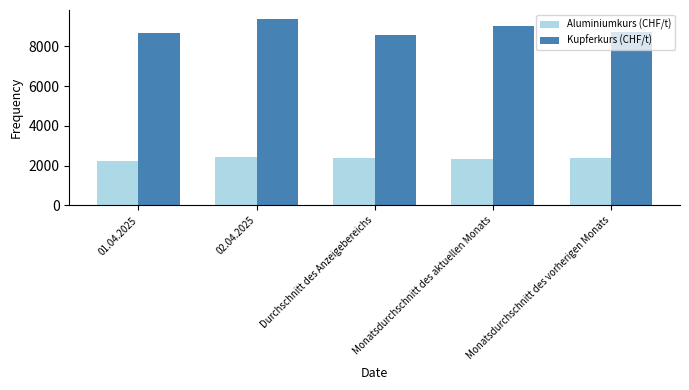

Is the value of Kupferkurs (CHF/t) at 01.04.2025 greater than the value of Aluminiumkurs (CHF/t) at 02.04.2025?

Yes